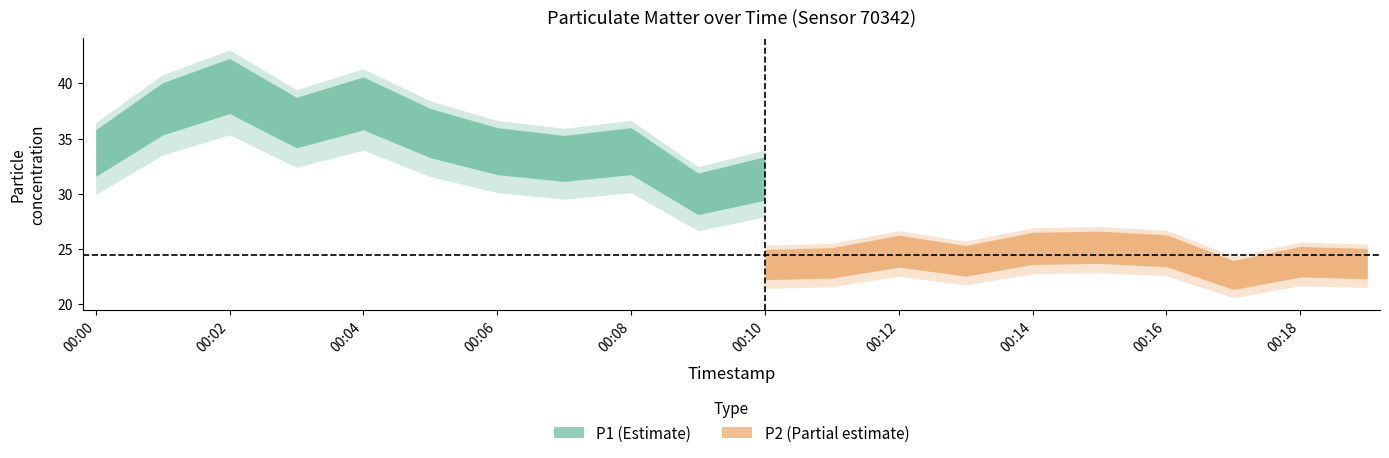

At which category does the chart reach its minimum across all series?

00:17